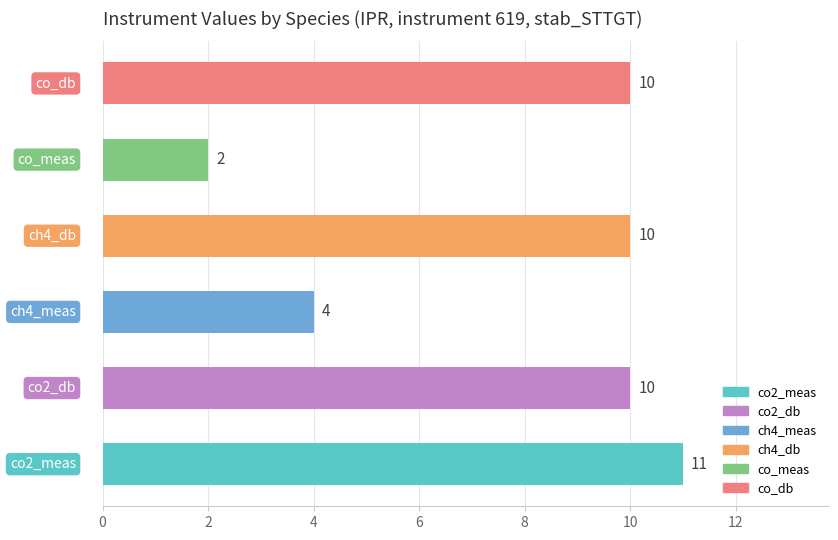

How many series are shown in this chart?

6